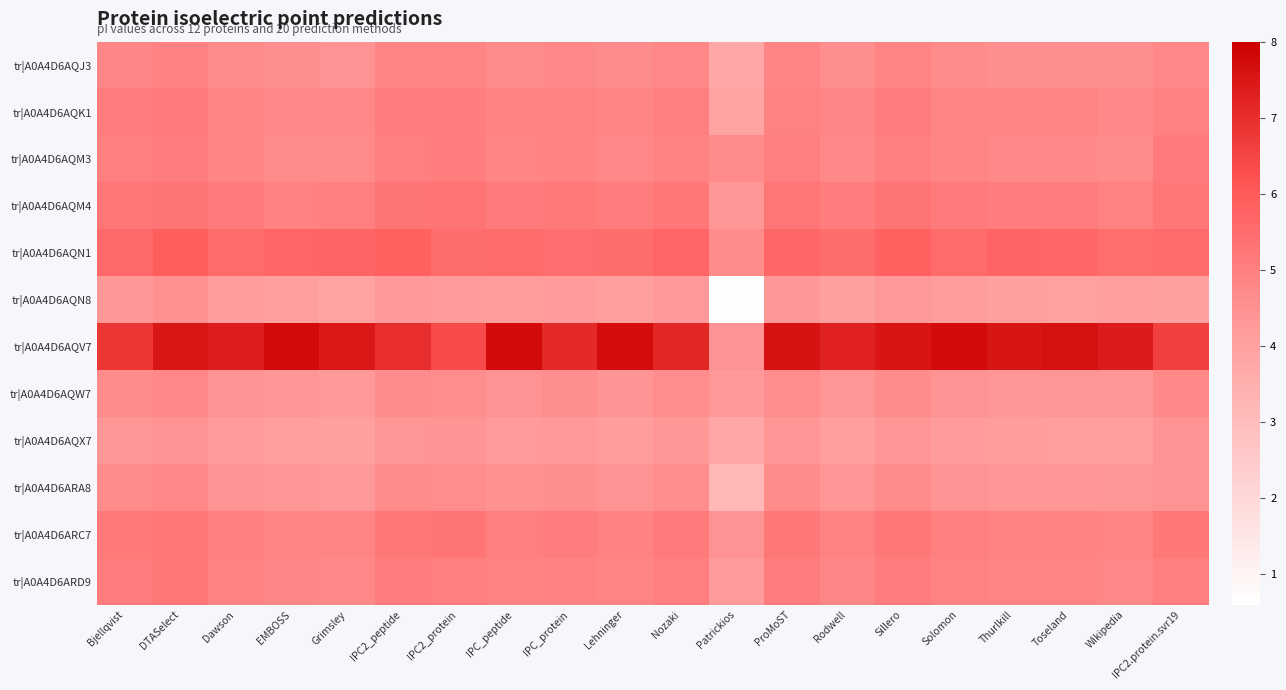

Rank the series by their maximum value, from lowest to highest.

tr|A0A4D6AQX7, tr|A0A4D6AQN8, tr|A0A4D6AQW7, tr|A0A4D6ARA8, tr|A0A4D6AQJ3, tr|A0A4D6AQM3, tr|A0A4D6AQK1, tr|A0A4D6ARD9, tr|A0A4D6ARC7, tr|A0A4D6AQM4, tr|A0A4D6AQN1, tr|A0A4D6AQV7